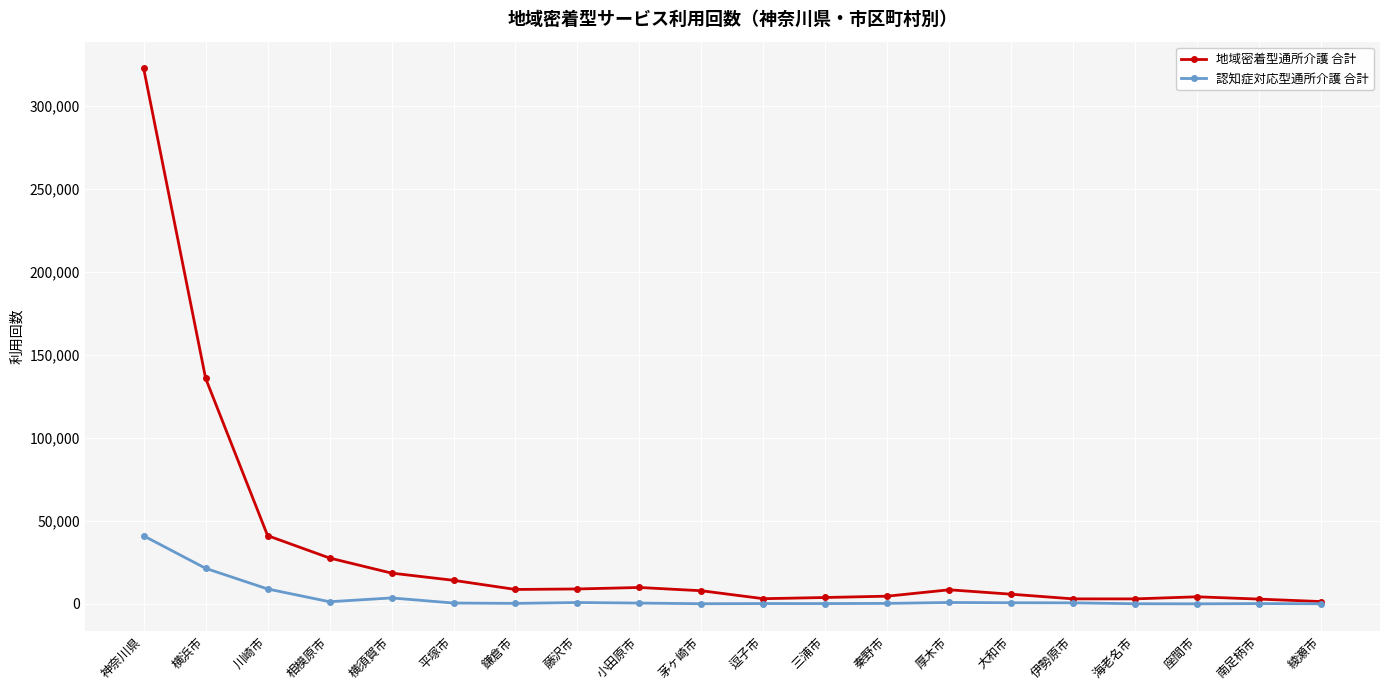

At which label is 地域密着型通所介護 合計 closest to 162046?

横浜市